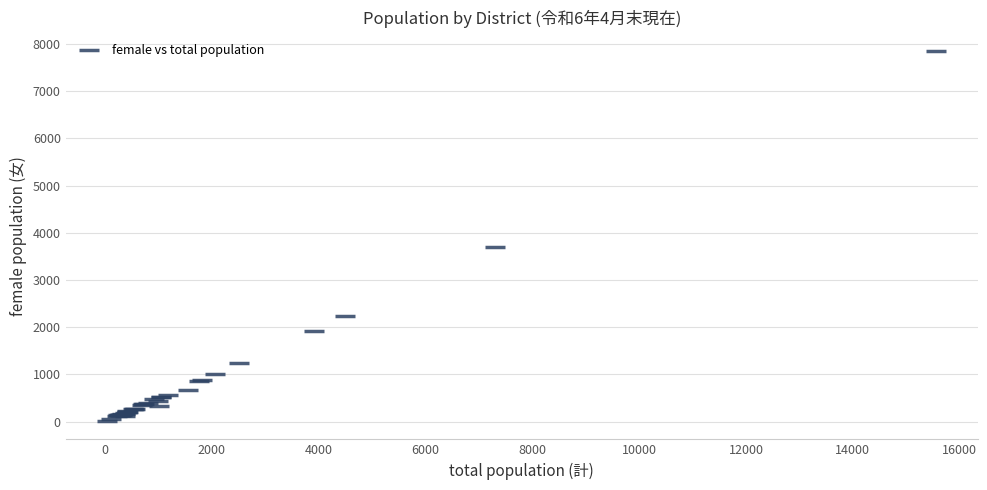

What Y value in the scatter plot is closest to 3933?

3696